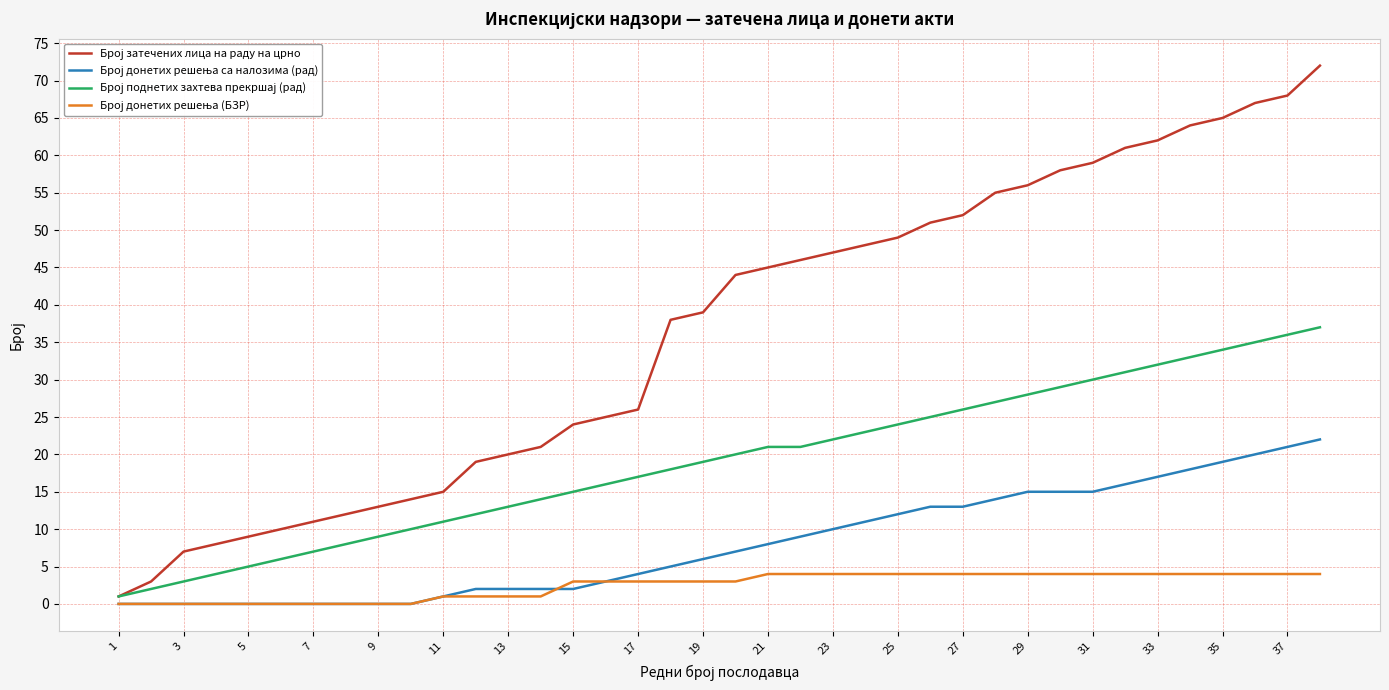

What is the maximum value shown in the chart?

72